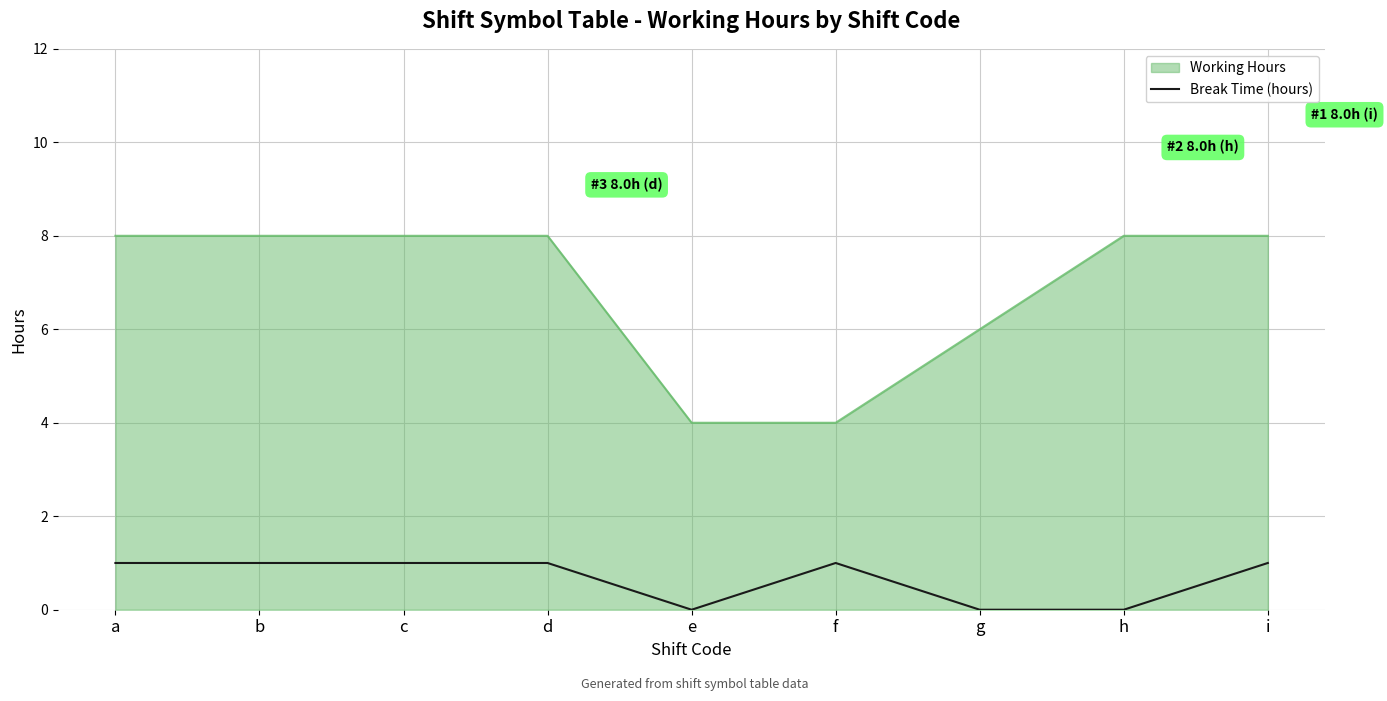

How many lines are shown in the chart?

2